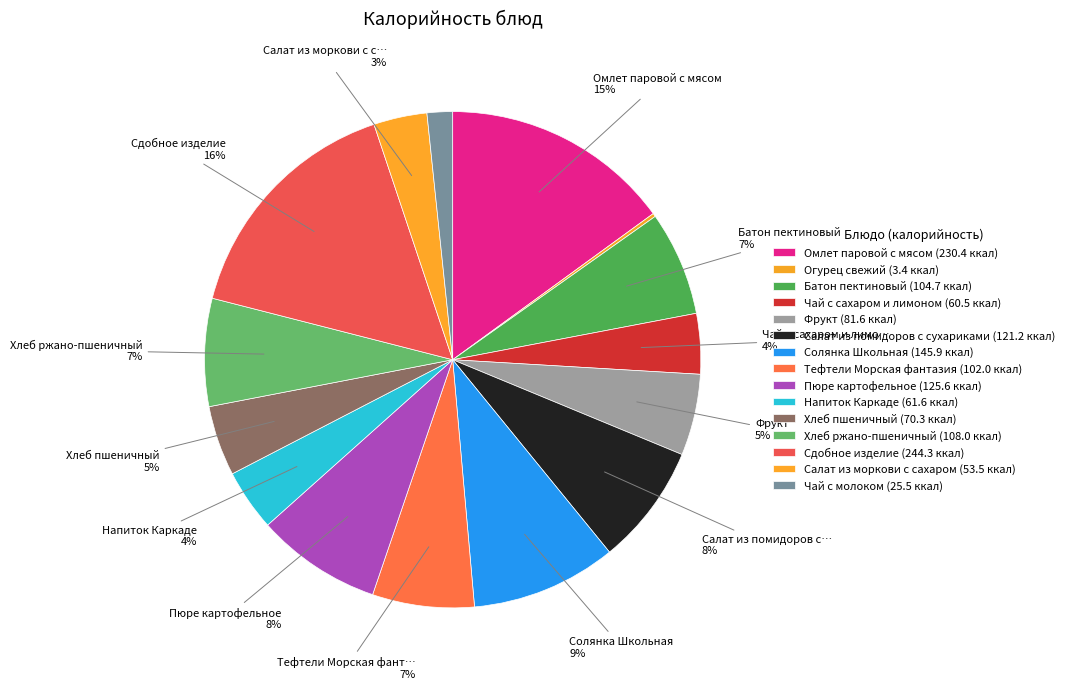

Combined, what portion of the pie is Чай с сахаром и лимоном and Напиток Каркаде?

7.9%